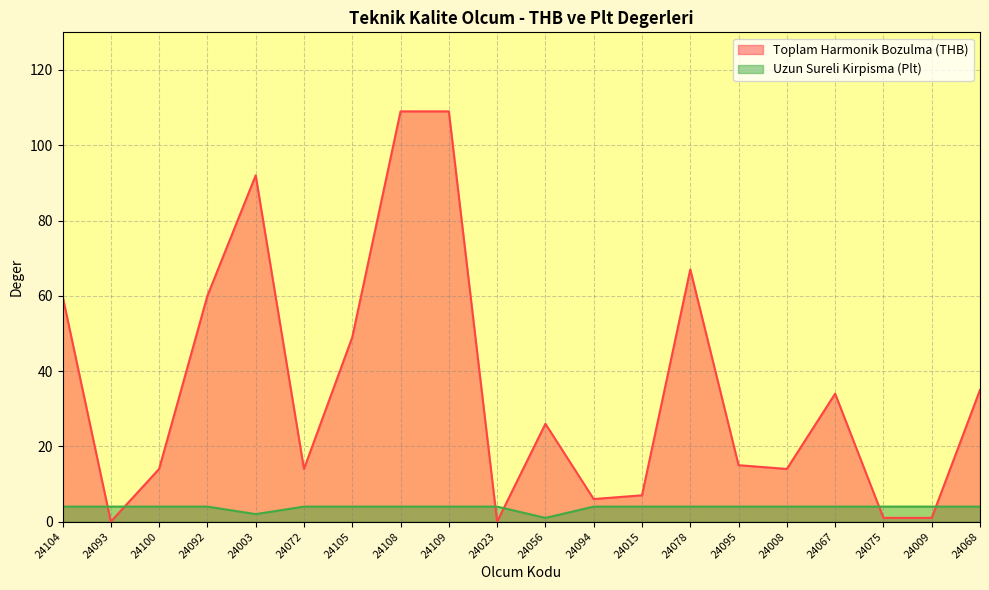

What is the value of the Uzun Sureli Kirpisma (Plt) point at the 10th from the left?

4